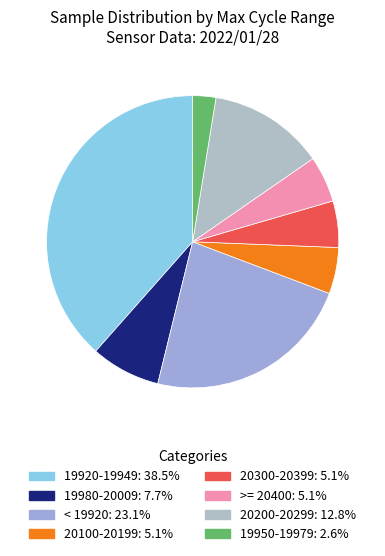

Count the number of slices in the pie.

8